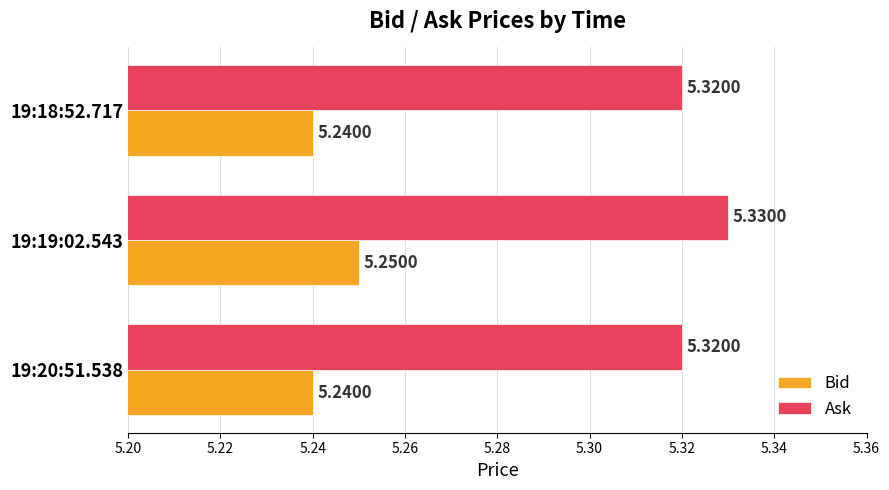

Is the value of Ask at 19:18:52.717 greater than the value of Bid at 19:18:52.717?

Yes